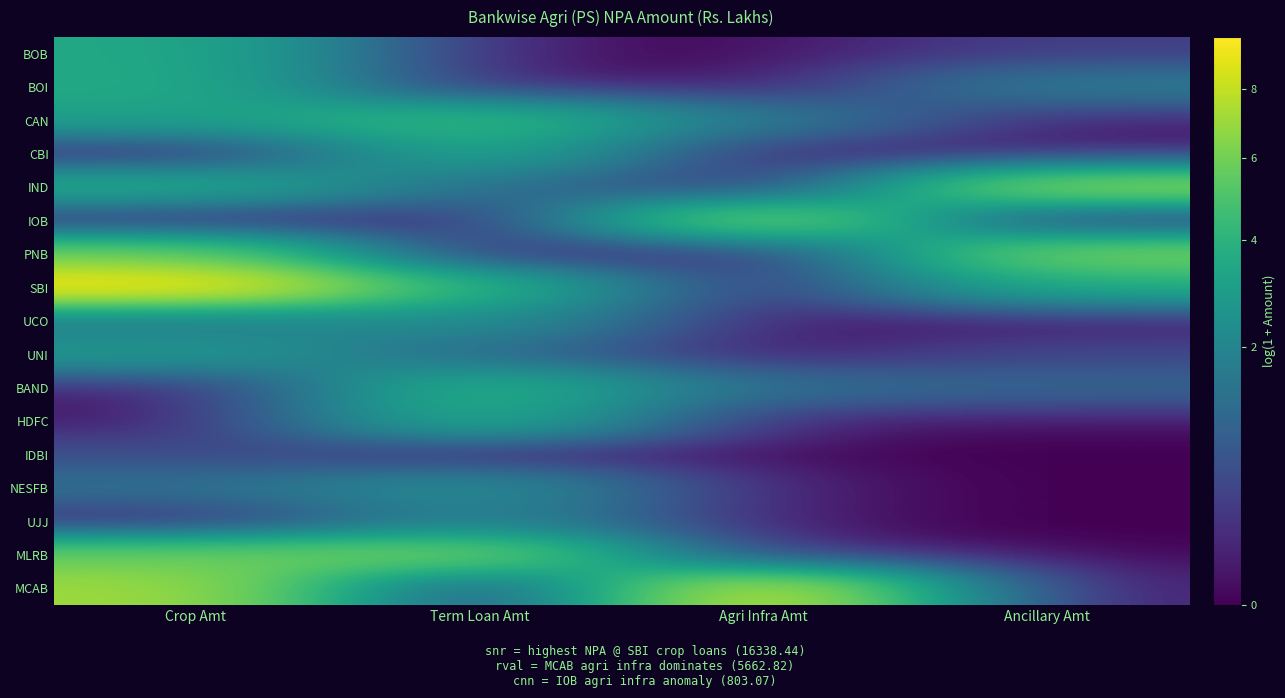

Which series has the widest spread of values?

SBI